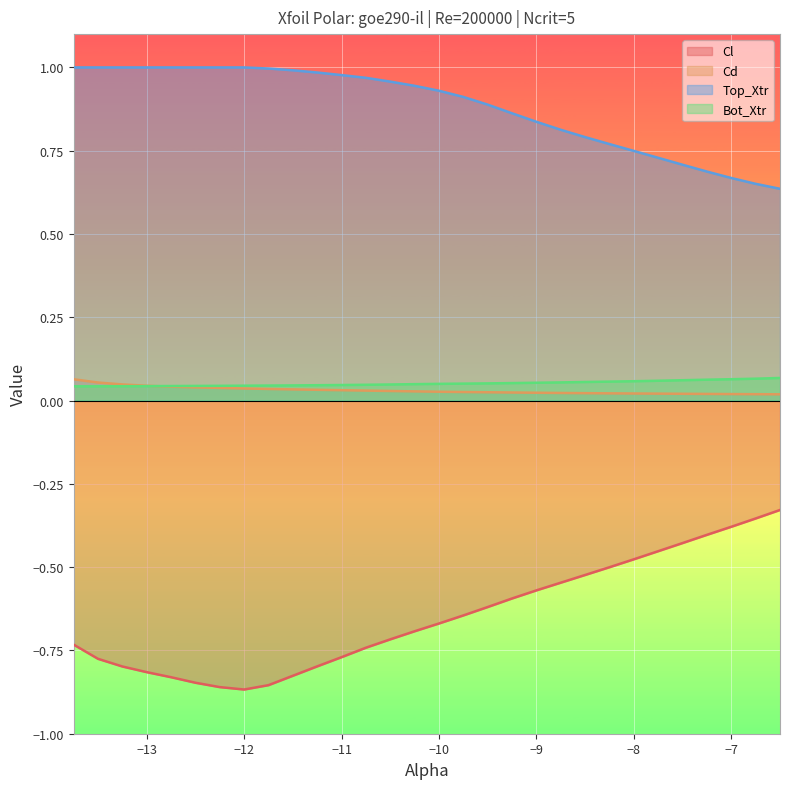

Where do Cd and Bot_Xtr first cross each other?

-13.0 and -12.75